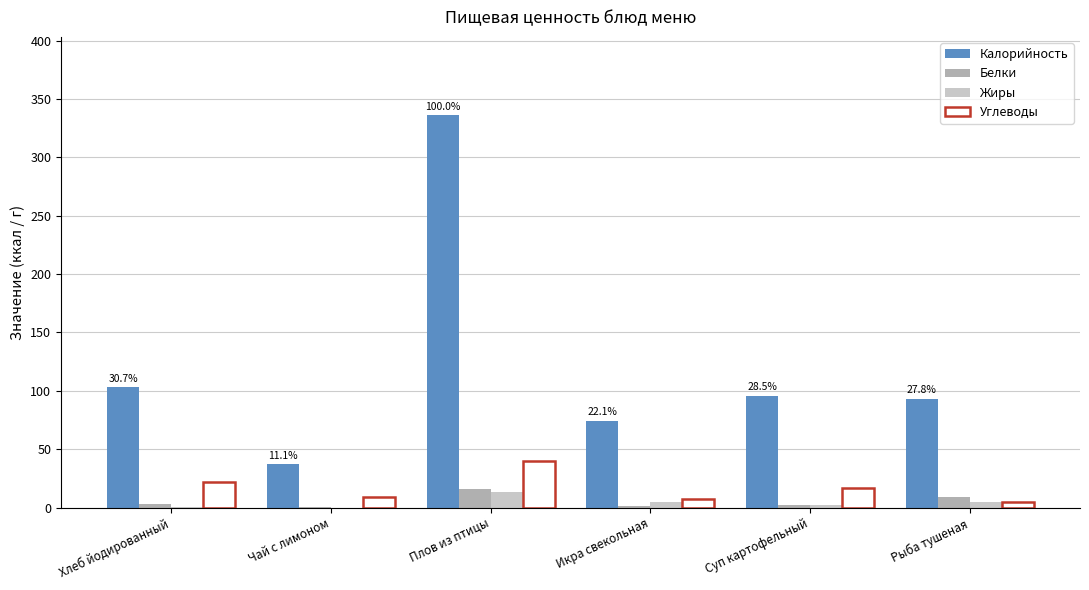

Is it true that Углеводы equals 16.4 at Суп картофельный?

True